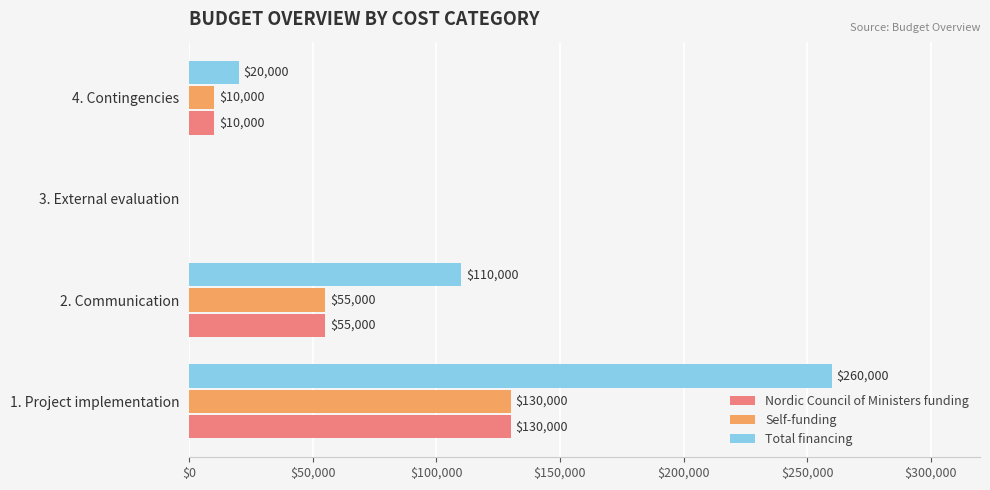

How many positive values does the Self-funding series have?

3